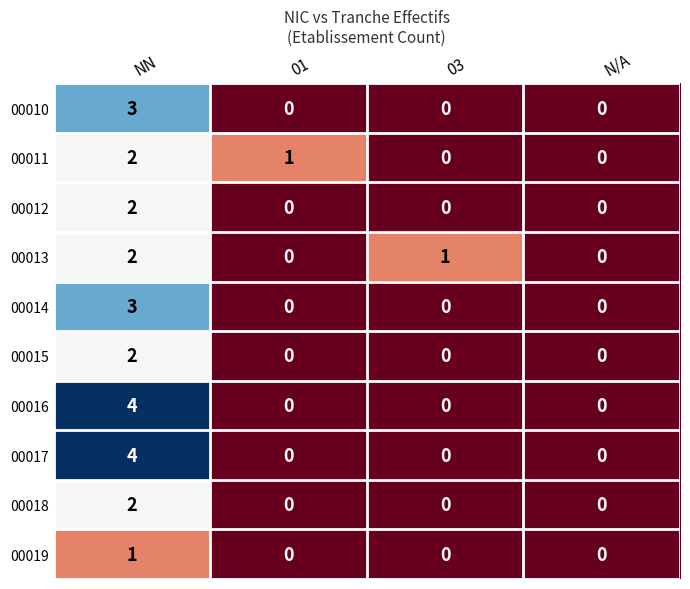

What is the total value across all series at 03?

1